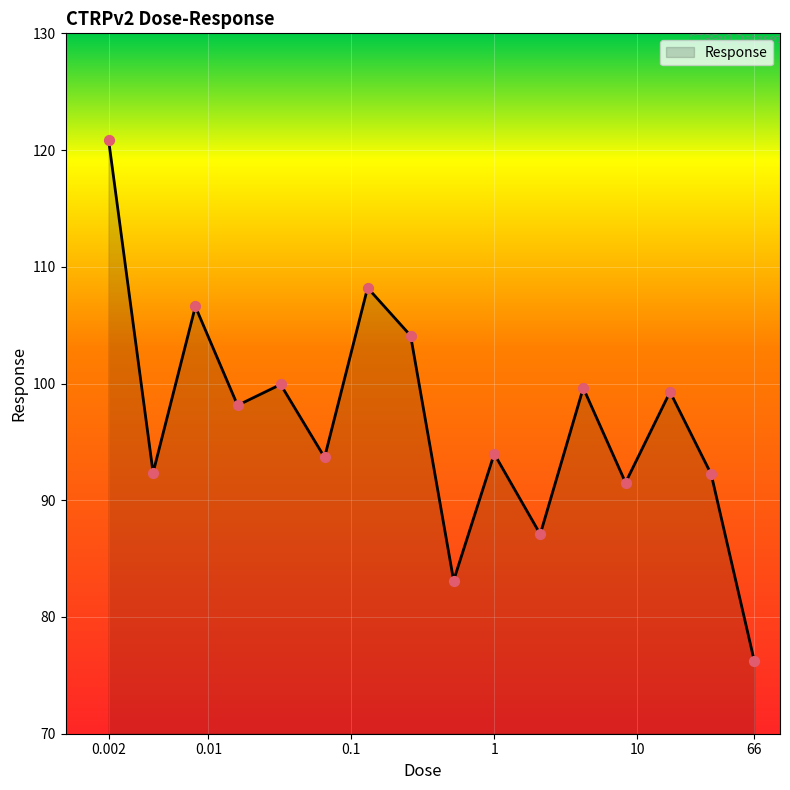

What is the minimum value shown in the chart?

76.3